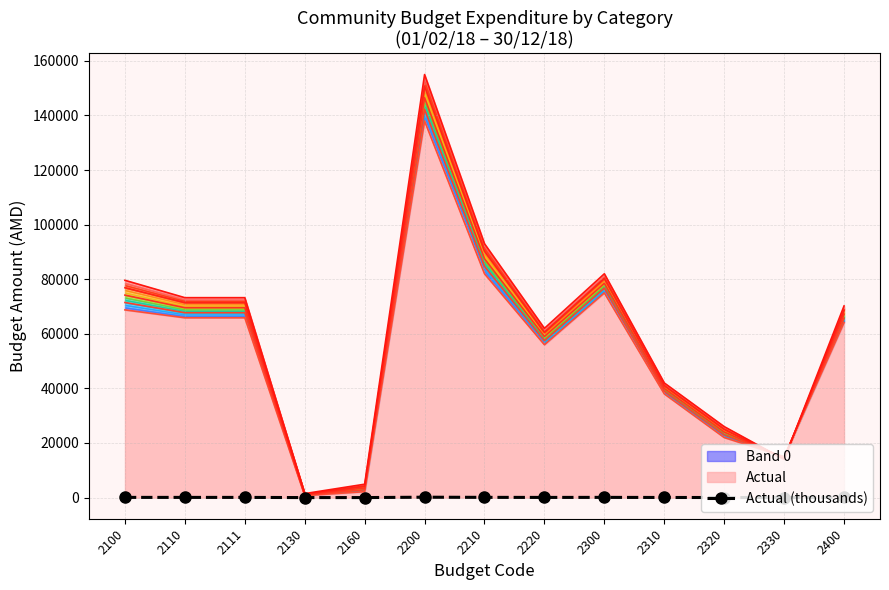

The value at 2130 is 0.7. True or false?

True